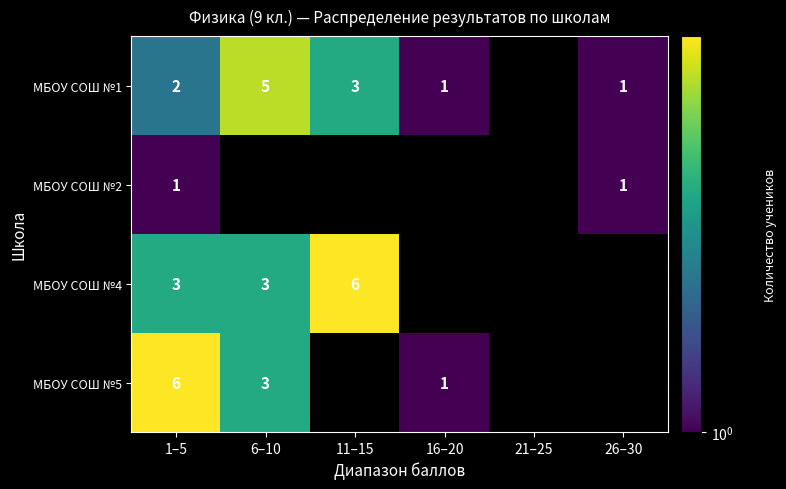

Rank the series at 1–5 from highest to lowest value.

МБОУ СОШ №5, МБОУ СОШ №4, МБОУ СОШ №1, МБОУ СОШ №2